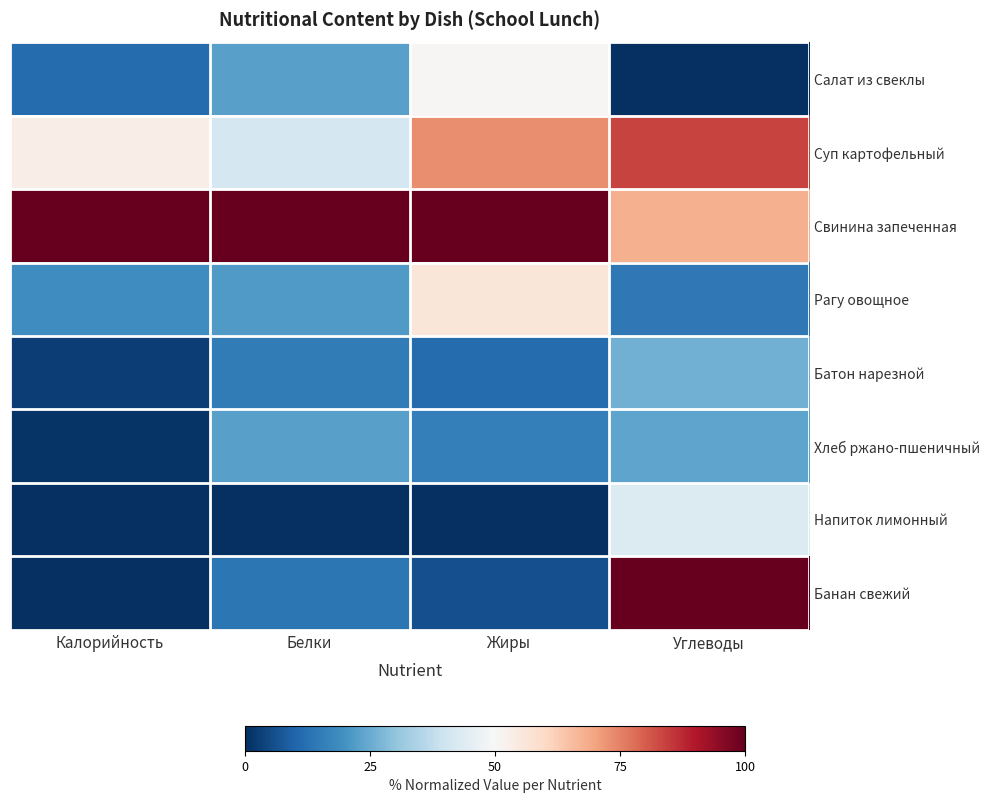

What is the spread (max minus min) of values at Белки?

1.0